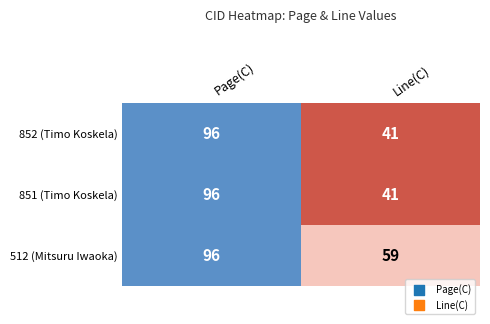

What is the maximum value shown in the chart?

96